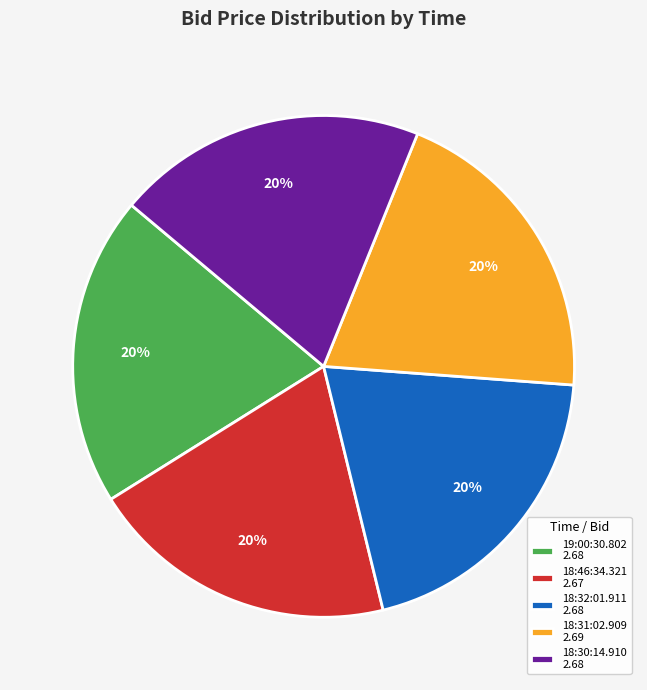

Is it true that 18:32:01.911 is 20% of the pie?

True